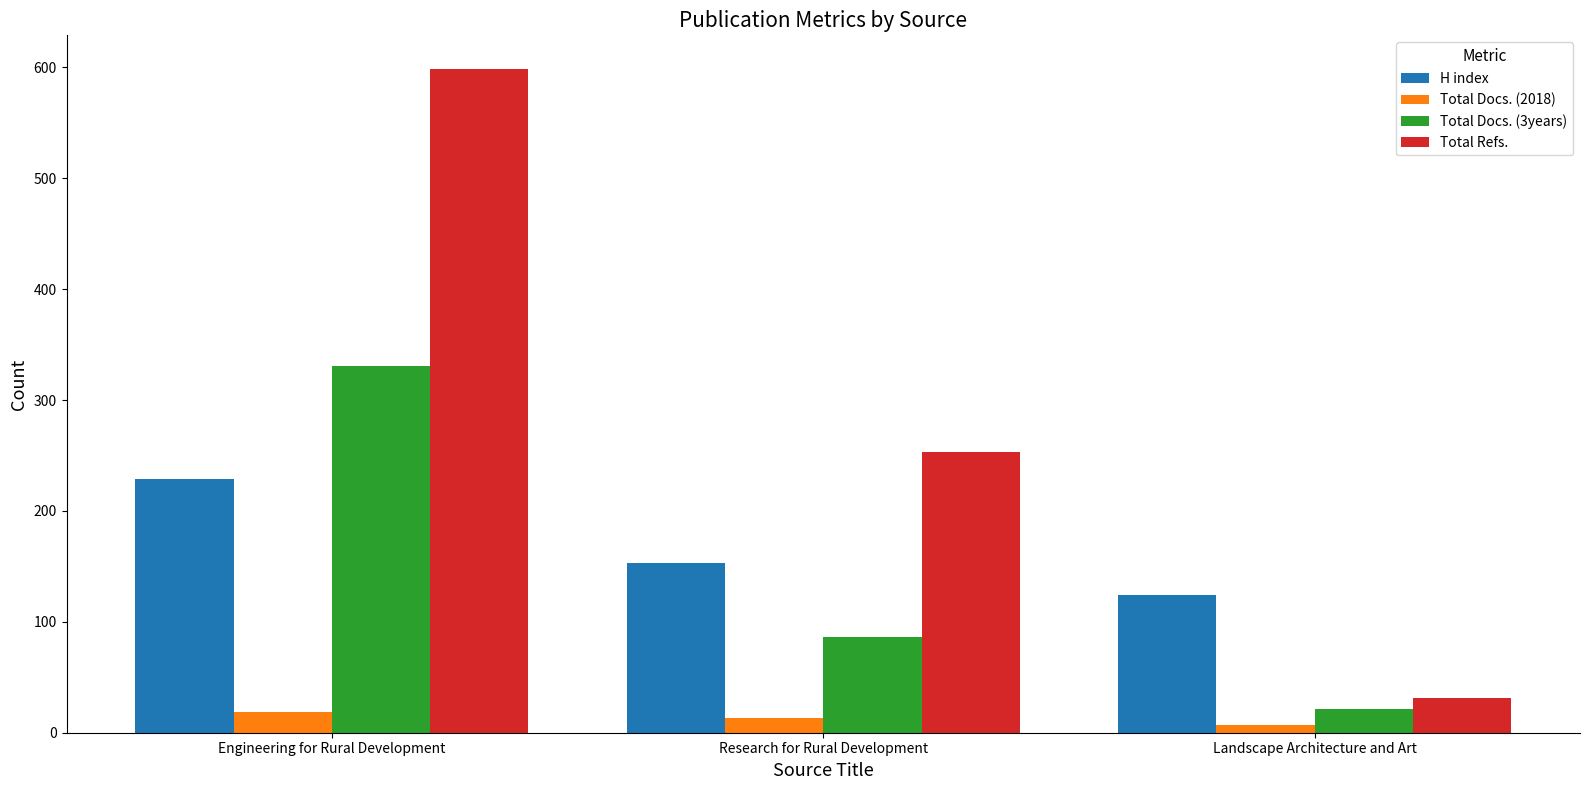

What position from the left is Landscape Architecture and Art?

3